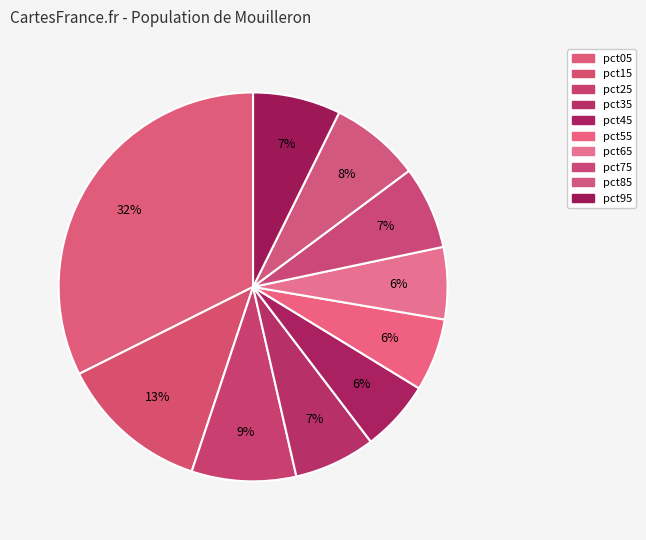

Count the number of slices in the pie.

10